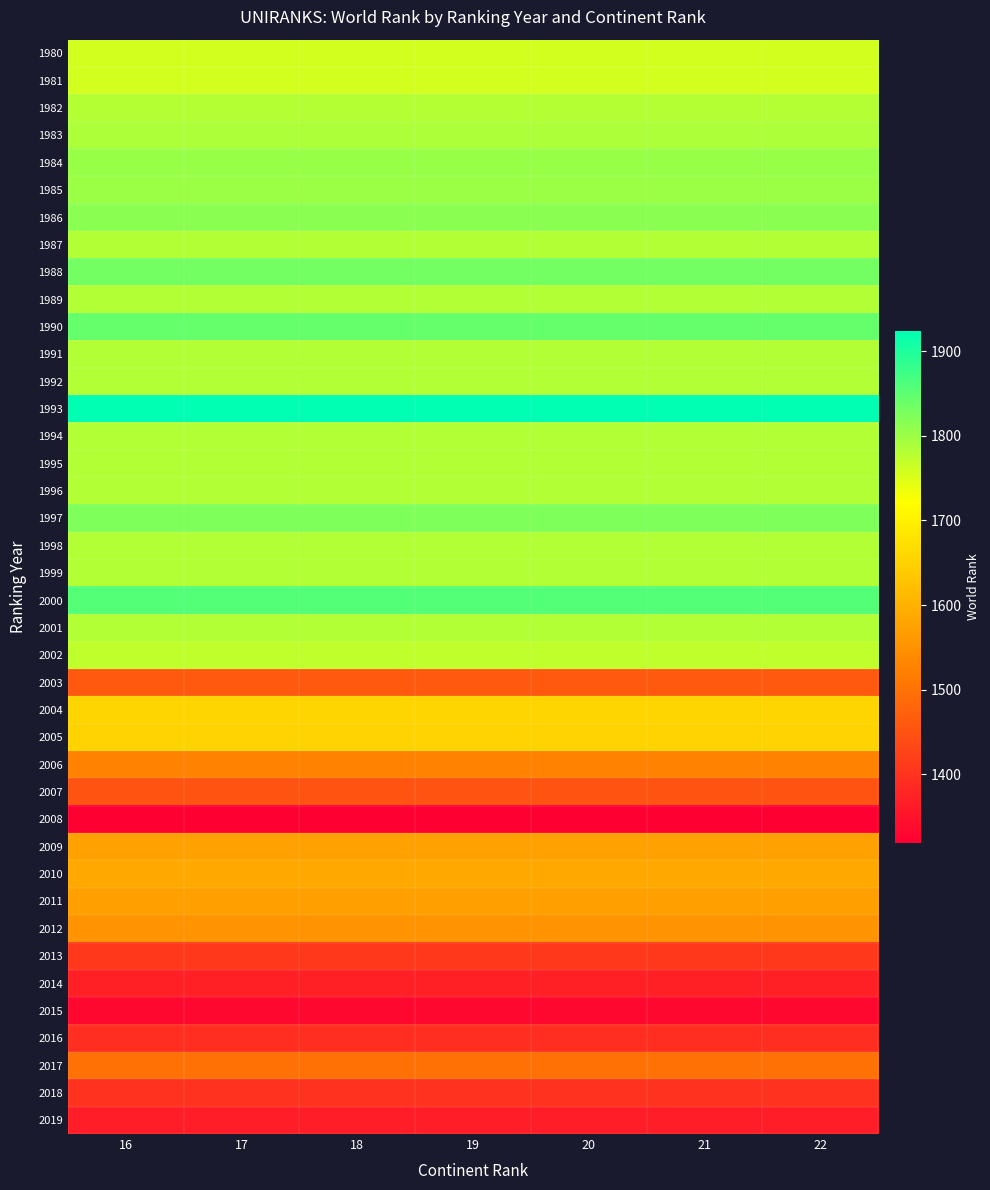

Count the number of data series in this chart.

40